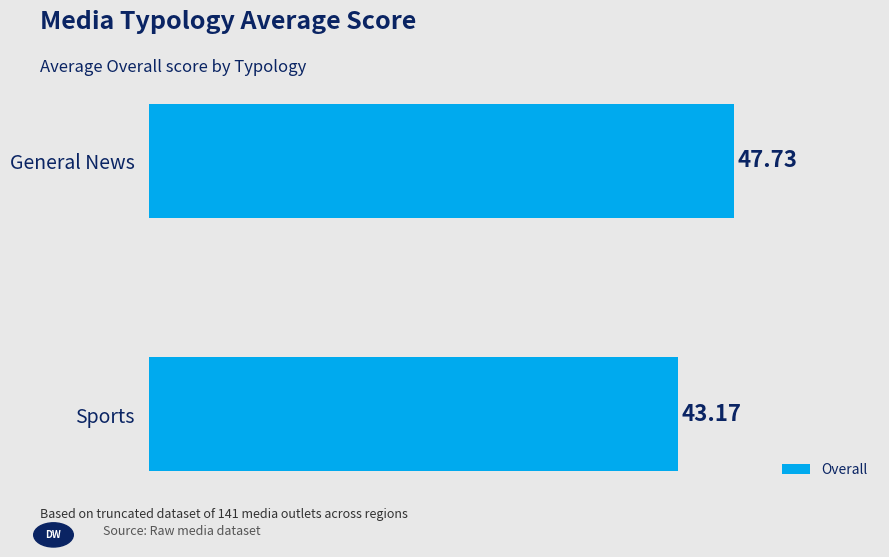

What is the minimum value shown in the chart?

43.2